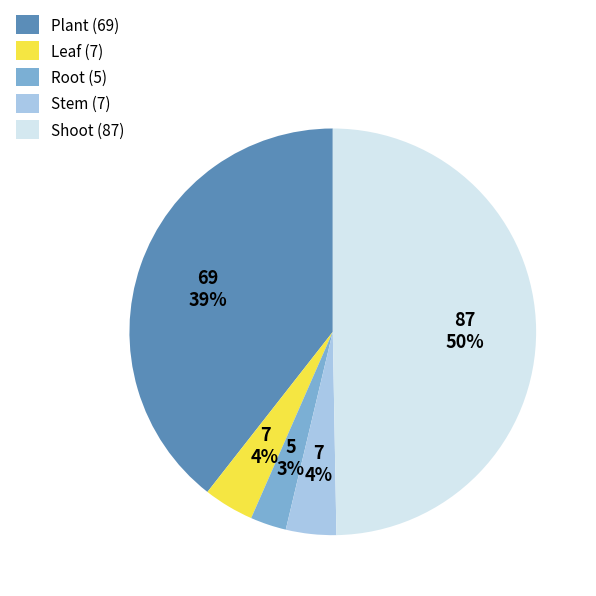

Which slice is the largest?

Shoot